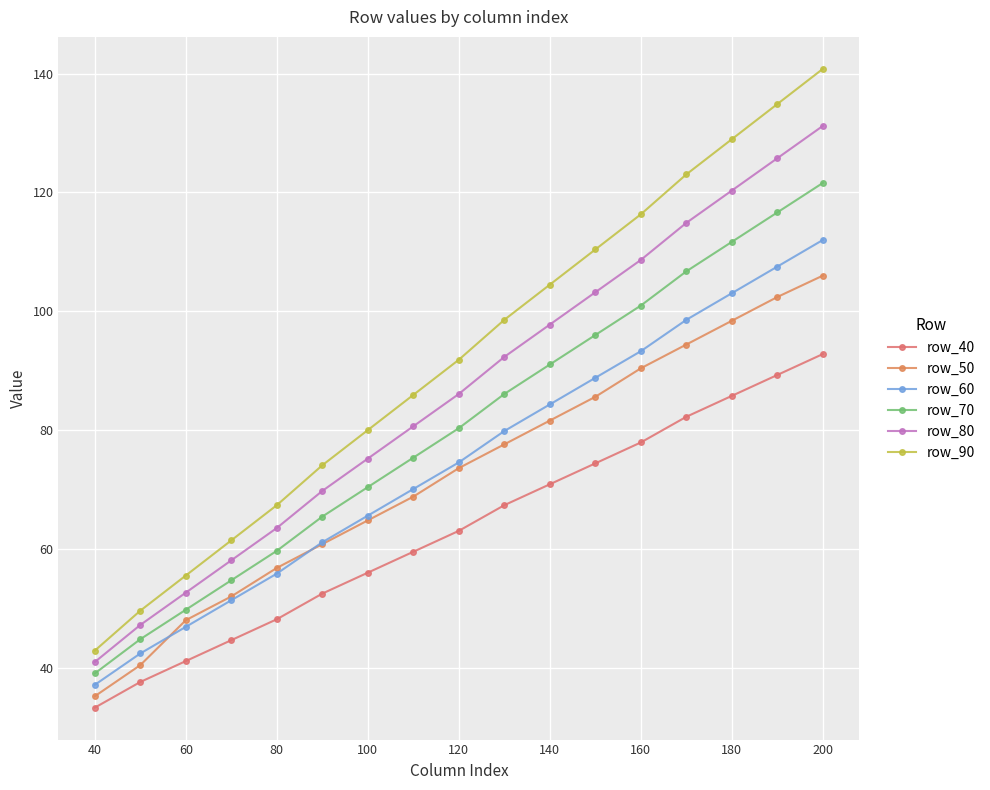

Reading left to right, list all the values displayed in this chart.

row_40: 33.3	37.6	41.1	44.6	48.2	52.5	56.0	59.5	63.0	67.4	70.9	74.4	77.9	82.2	85.8	89.3	92.8
row_50: 35.2	40.4	48.0	52.0	56.8	60.8	64.8	68.8	73.6	77.6	81.6	85.6	90.4	94.4	98.4	102.4	106.0
row_60: 37.1	42.4	46.9	51.4	55.8	61.1	65.6	70.1	74.6	79.8	84.3	88.8	93.3	98.6	103.0	107.5	112.0
row_70: 39.0	44.8	49.8	54.7	59.7	65.4	70.4	75.4	80.3	86.1	91.0	96.0	101.0	106.7	111.7	116.6	121.6
row_80: 41.0	47.2	52.6	58.1	63.5	69.8	75.2	80.6	86.1	92.3	97.8	103.2	108.6	114.9	120.3	125.8	131.2
row_90: 42.9	49.6	55.5	61.4	67.4	74.1	80.0	85.9	91.8	98.6	104.5	110.4	116.3	123.0	129.0	134.9	140.8